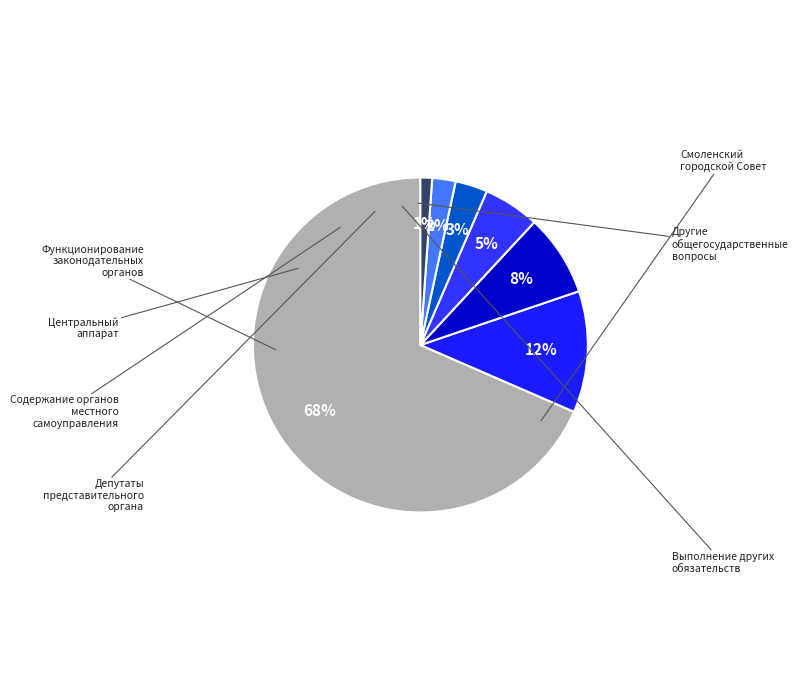

The Функционирование законодательных органов slice represents 12% of the pie. True or false?

True